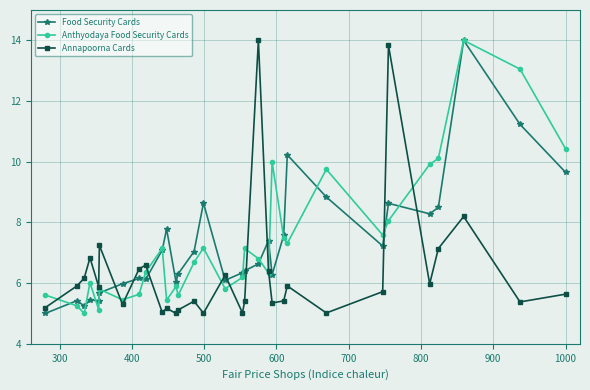

True or false: Food Security Cards has more than 0 points higher than both neighbors.

True